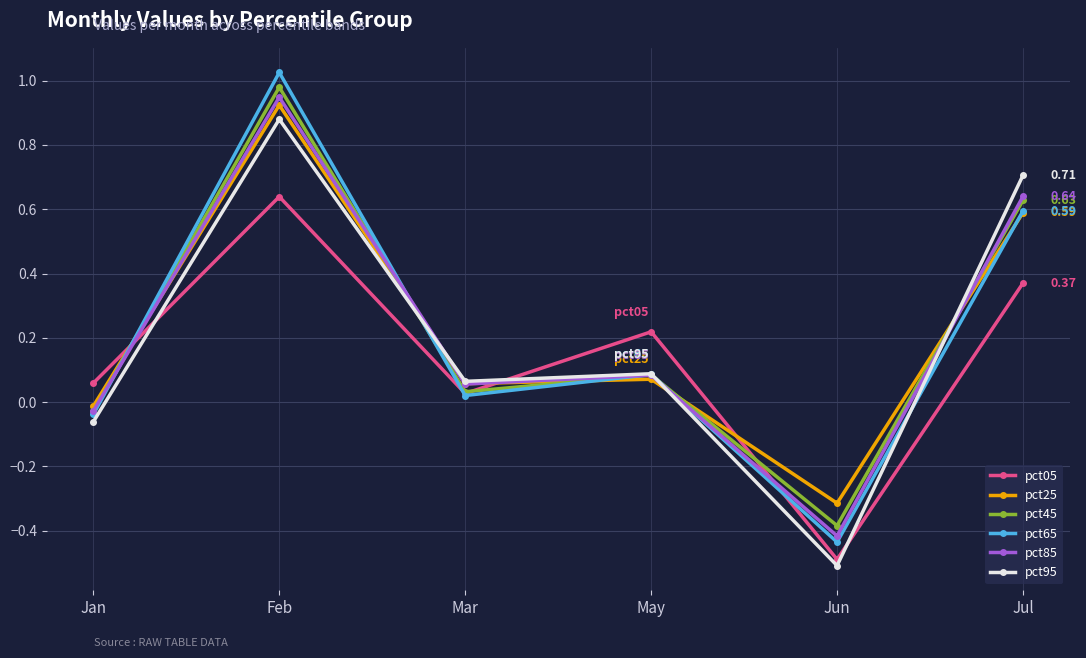

How many data points in pct05 are less than 0?

1